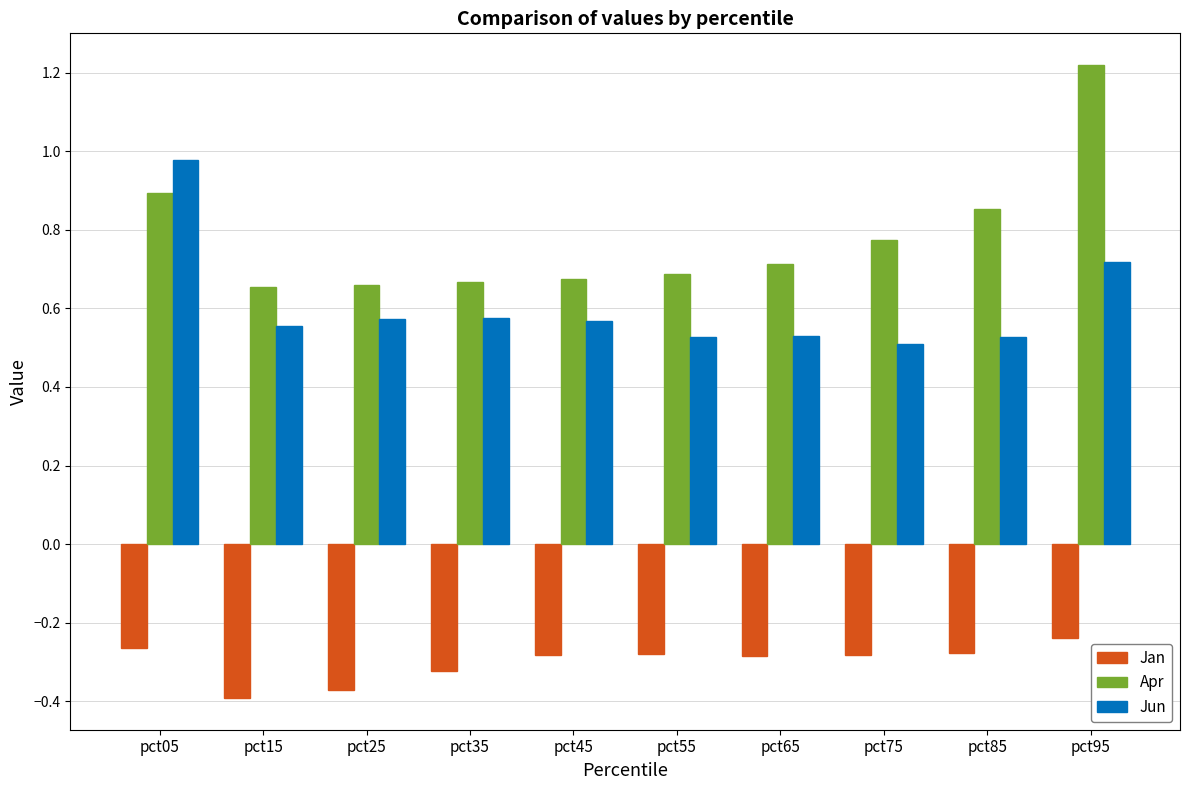

The value of Jan at pct35 is -0.2. True or false?

False